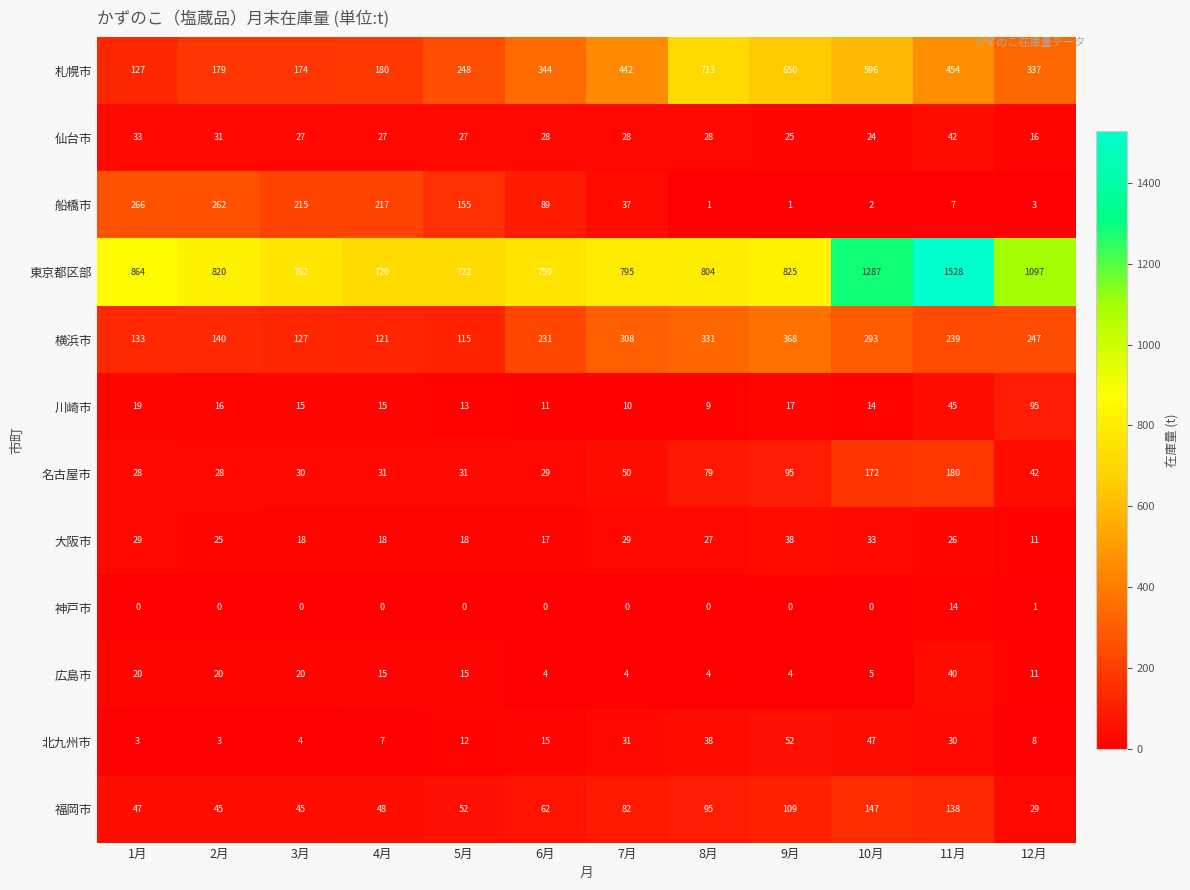

At how many categories does at least one series exceed 226?

12